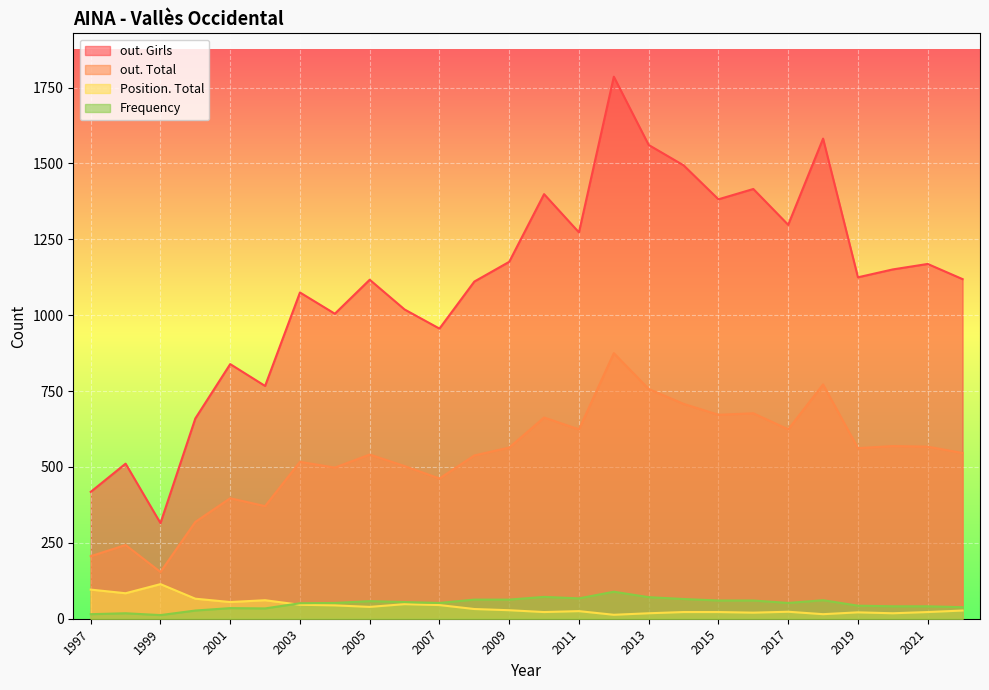

Which series changed the most between 2009 and 1998?

out. Girls